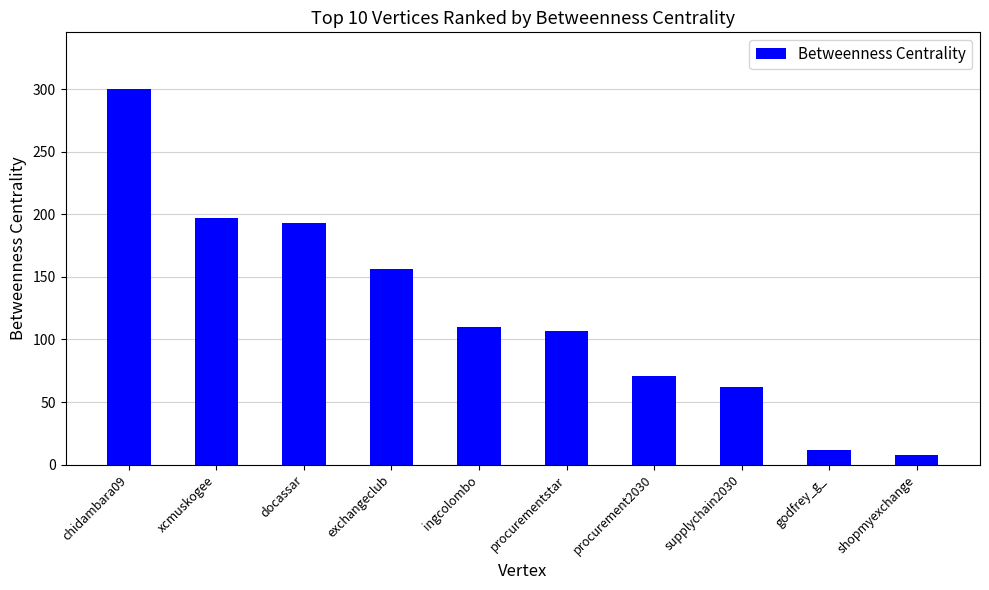

What is the label of the 10th bar from the right?

chidambara09